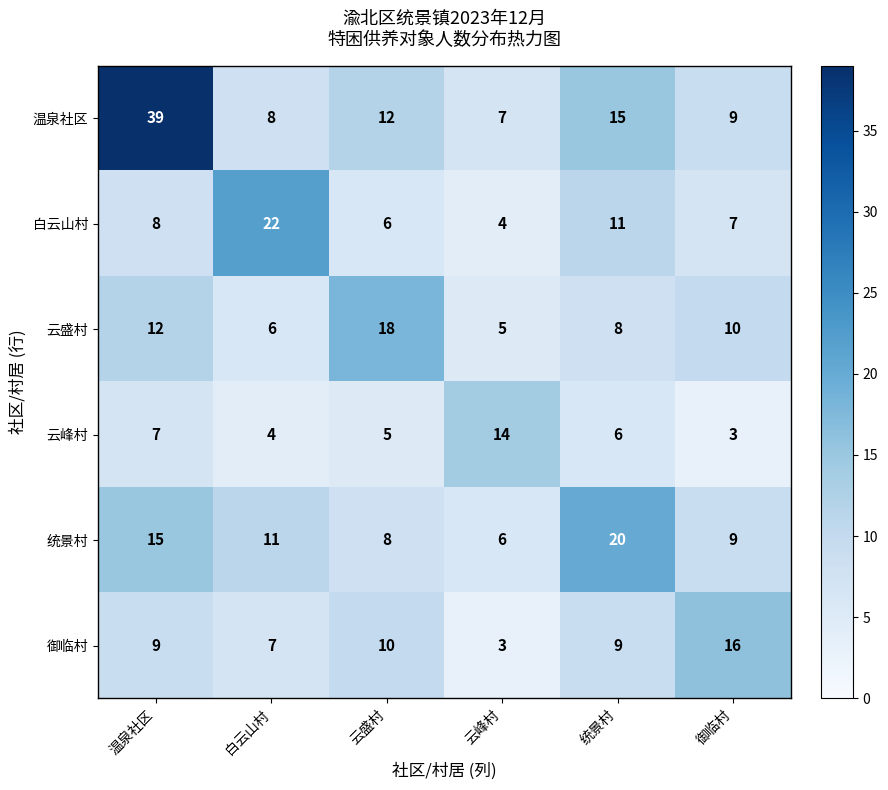

Rank the series at 云盛村 from lowest to highest value.

云峰村, 白云山村, 统景村, 御临村, 温泉社区, 云盛村